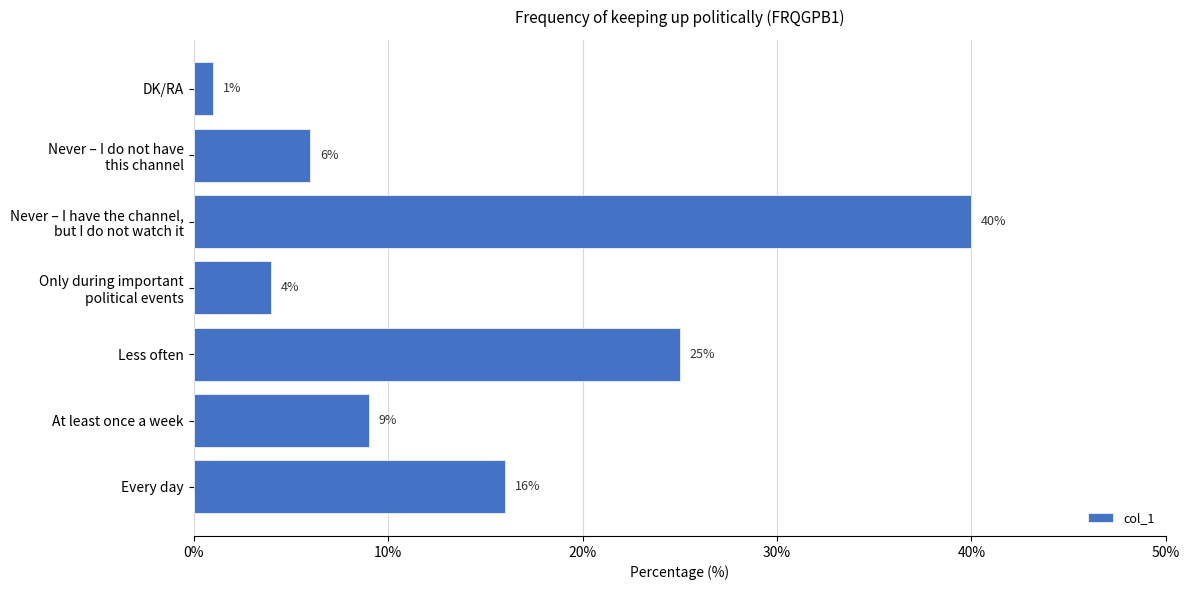

List the labels in order of value, smallest first.

DK/RA, Only during important
political events, Never – I do not have
this channel, At least once a week, Every day, Less often, Never – I have the channel,
but I do not watch it